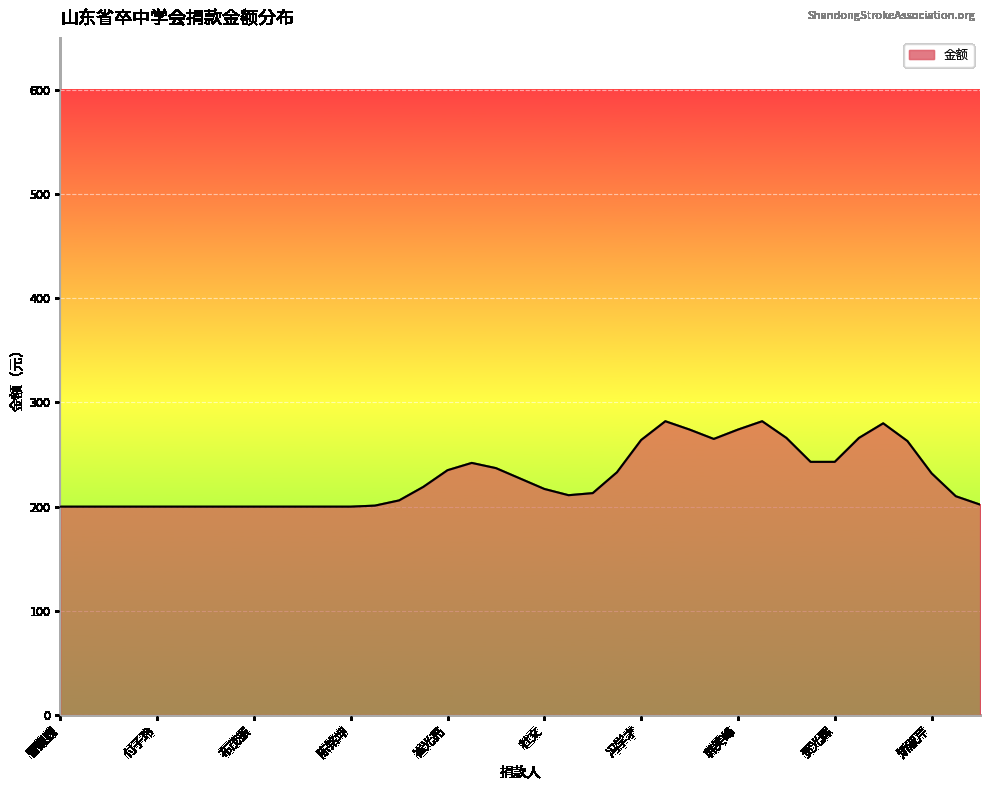

What is the difference between the maximum and minimum values?

82